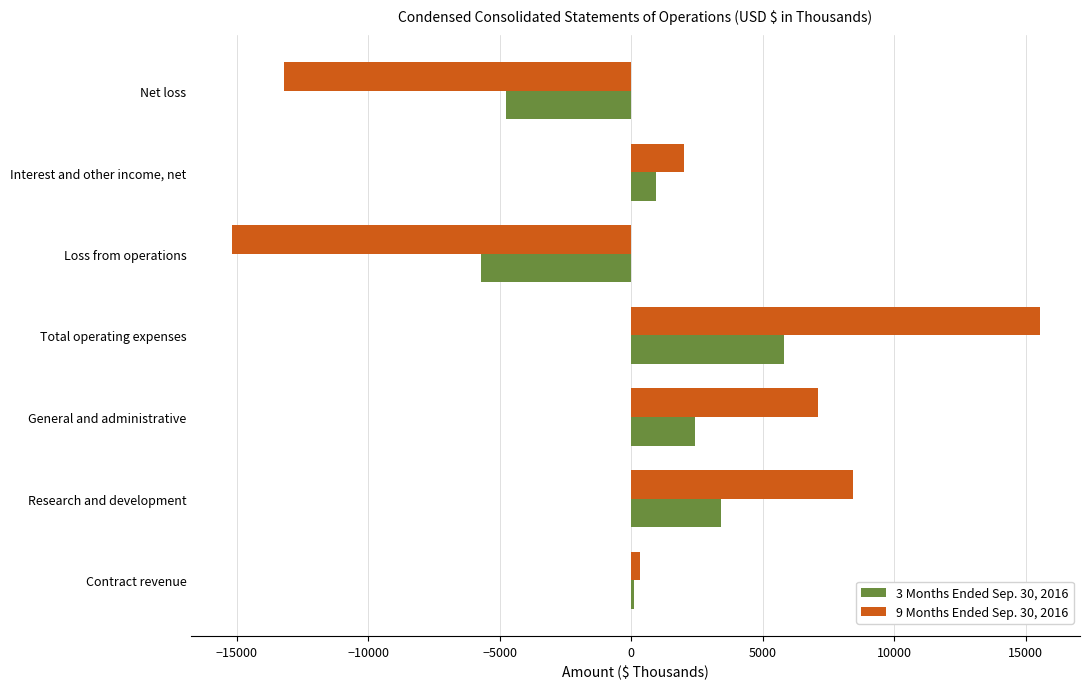

The 3 Months Ended Sep. 30, 2016 series shows 941 at Interest and other income, net. True or false?

True